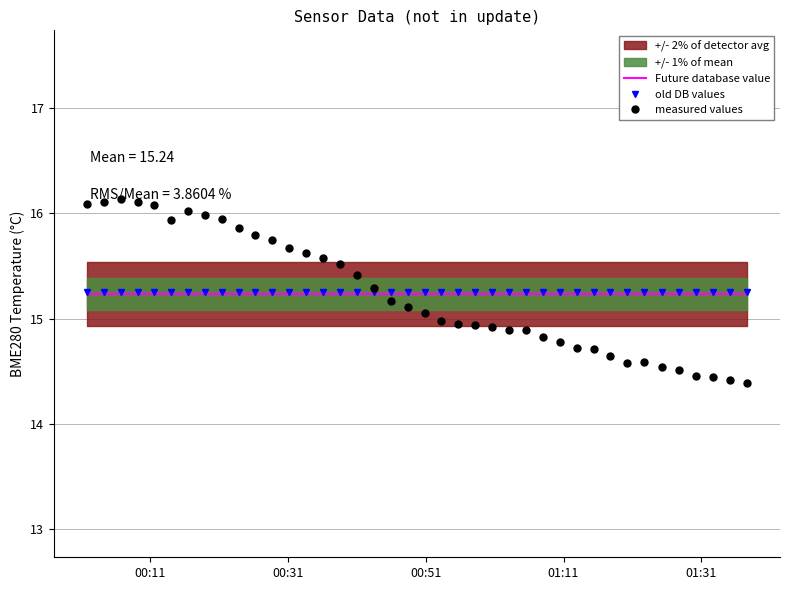

Which series has the widest spread of values?

measured values